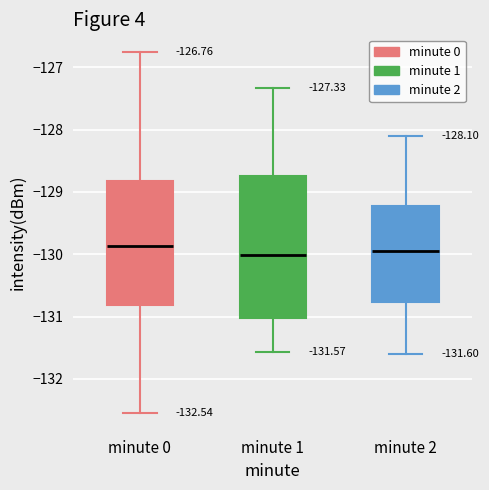

Which box is the tallest, from its lower edge to its upper edge?

minute 1